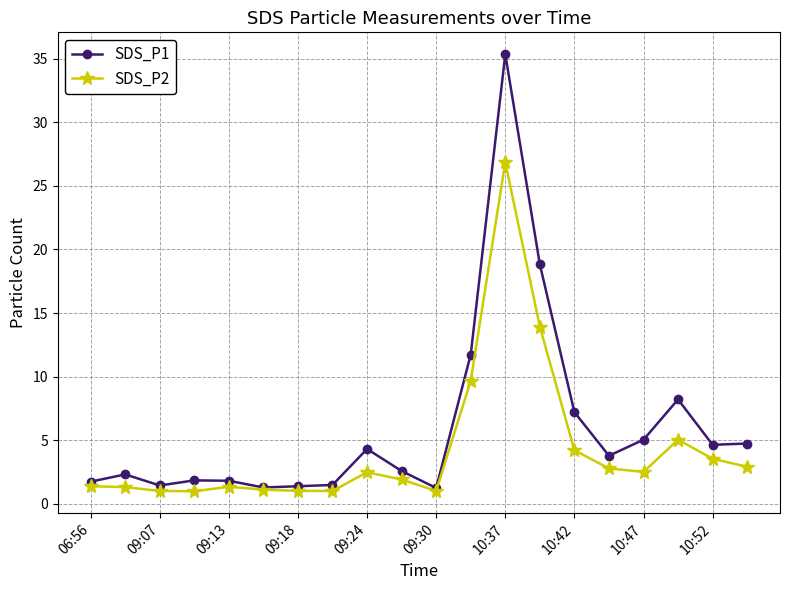

List the series in order of their overall mean, lowest first.

SDS_P2, SDS_P1